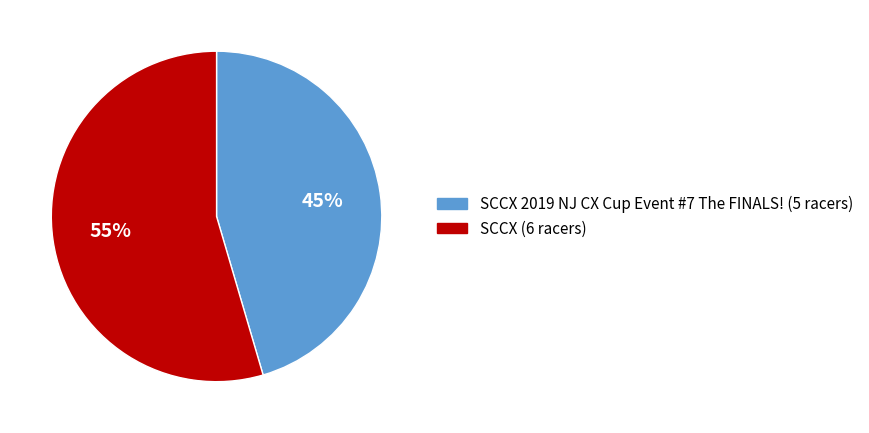

Is there any slice that represents more than half of the pie?

Yes